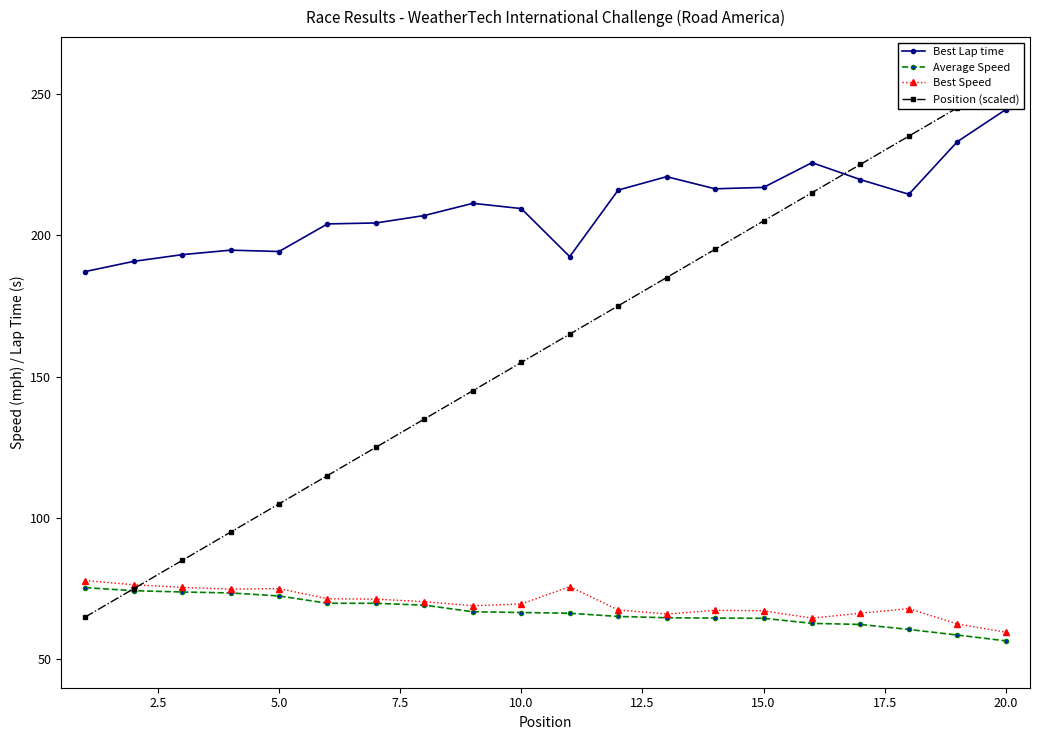

In Best Lap time, how many points are lower than both neighbors (excluding endpoints)?

4